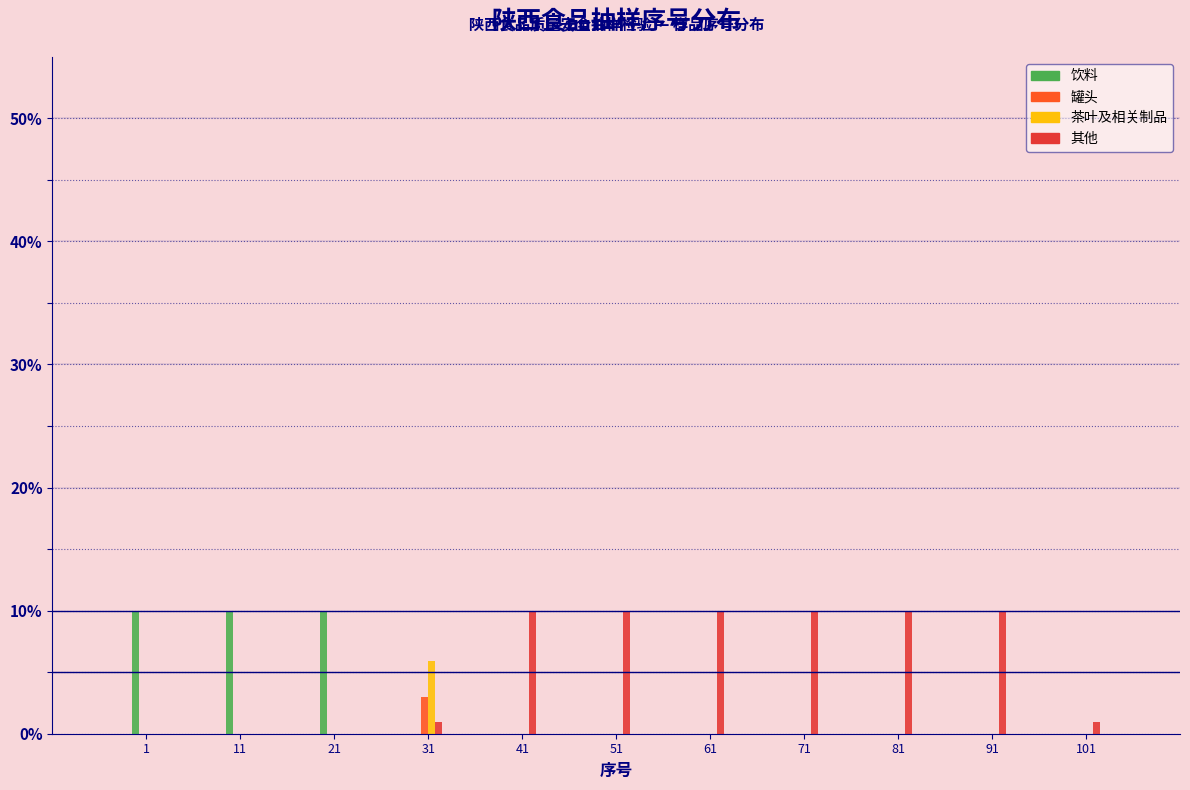

Which series has the largest total across all categories?

其他